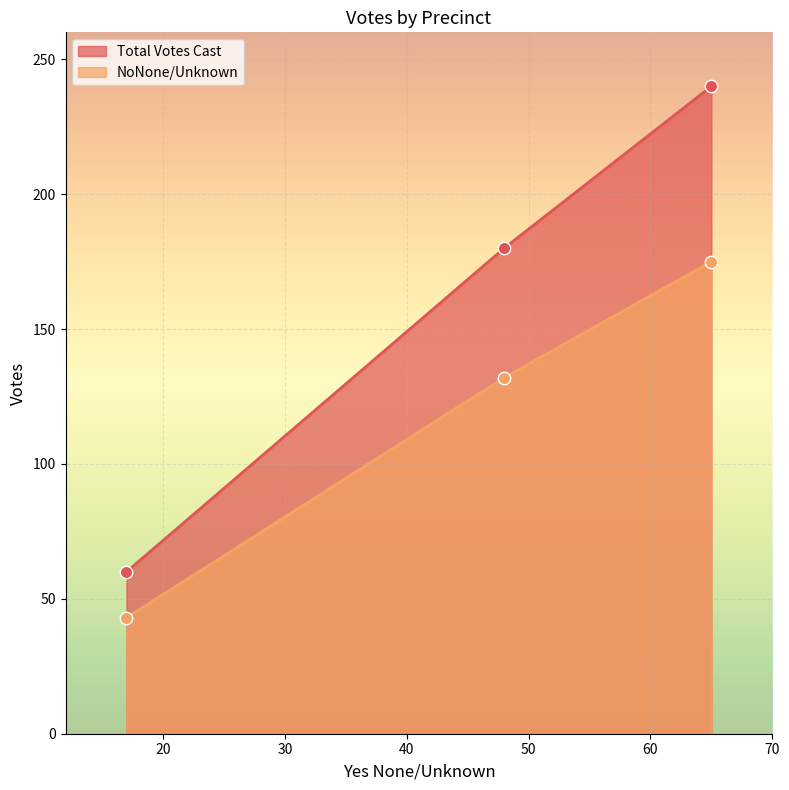

Which series contains the lowest Y value?

NoNone/Unknown